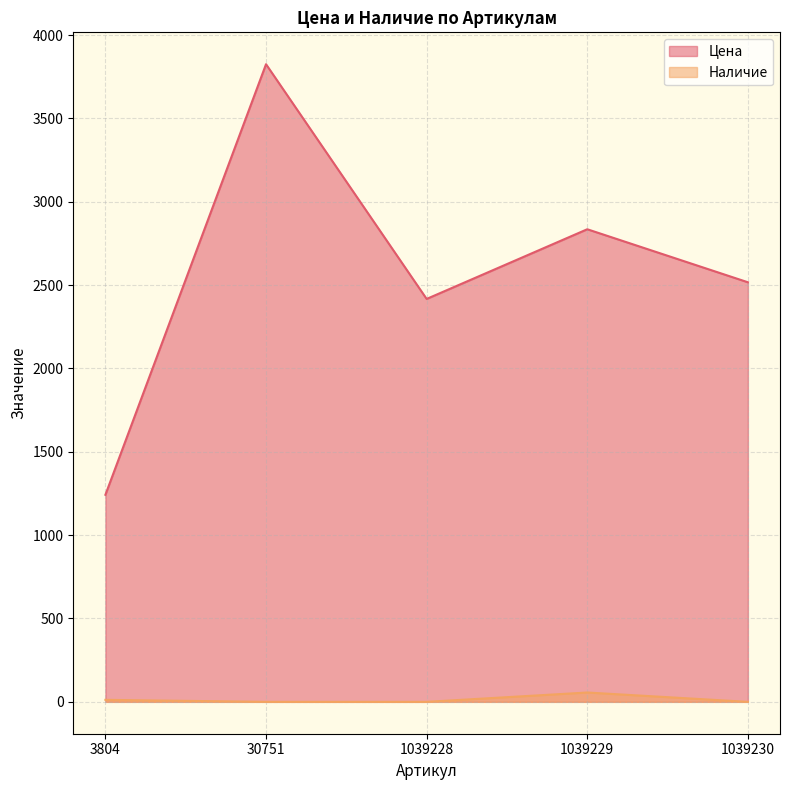

The Наличие series shows 0 at 30751. True or false?

True